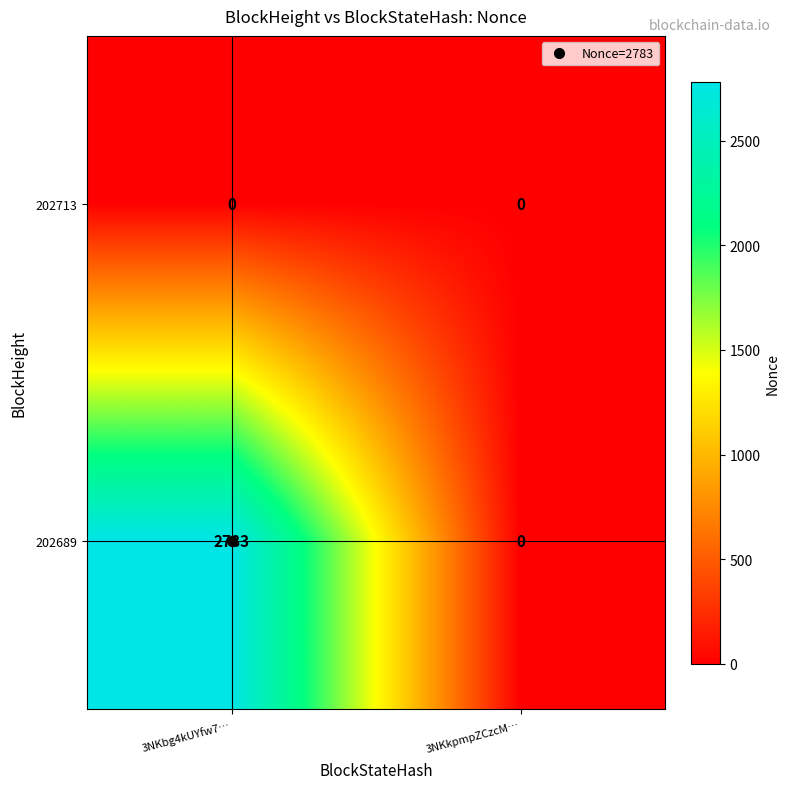

What is the sum of the 202689 values at 3NKbg4kUYfw7… and 3NKkpmpZCzcM…?

2783